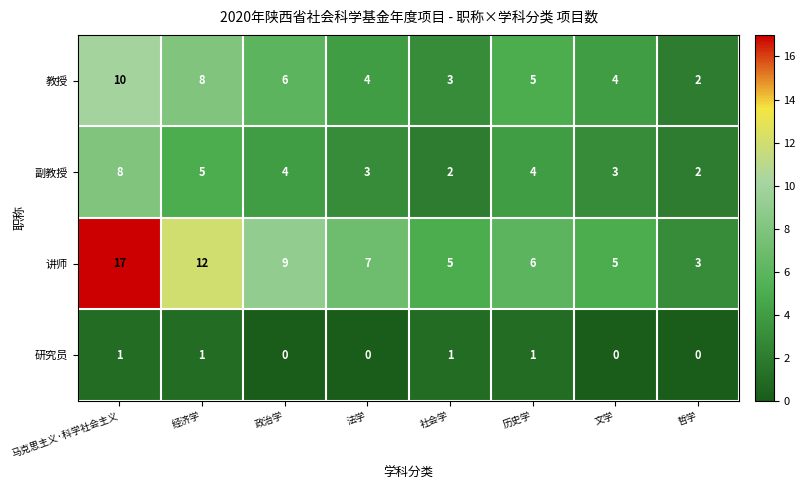

What is the greatest value displayed?

17